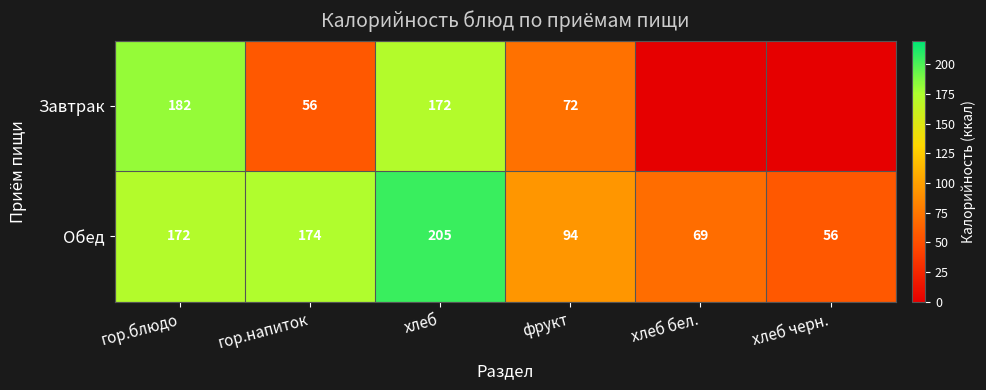

Is it true that Завтрак equals 112.2 at гор.блюдо?

False